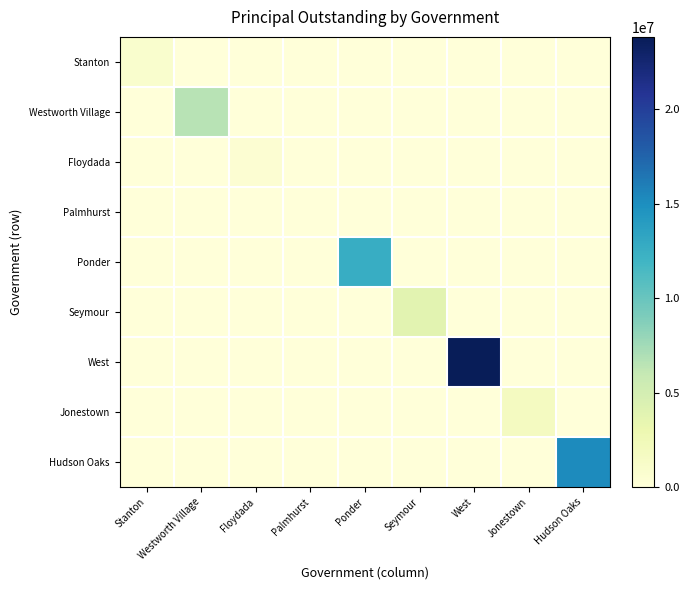

Reading left to right, extract all data points from this chart.

Stanton: Stanton=881000	Westworth Village=0	Floydada=0	Palmhurst=0	Ponder=0	Seymour=0	West=0	Jonestown=0	Hudson Oaks=0
Westworth Village: Stanton=0	Westworth Village=6529000	Floydada=0	Palmhurst=0	Ponder=0	Seymour=0	West=0	Jonestown=0	Hudson Oaks=0
Floydada: Stanton=0	Westworth Village=0	Floydada=550000	Palmhurst=0	Ponder=0	Seymour=0	West=0	Jonestown=0	Hudson Oaks=0
Palmhurst: Stanton=0	Westworth Village=0	Floydada=0	Palmhurst=0	Ponder=0	Seymour=0	West=0	Jonestown=0	Hudson Oaks=0
Ponder: Stanton=0	Westworth Village=0	Floydada=0	Palmhurst=0	Ponder=12638000	Seymour=0	West=0	Jonestown=0	Hudson Oaks=0
Seymour: Stanton=0	Westworth Village=0	Floydada=0	Palmhurst=0	Ponder=0	Seymour=3877000	West=0	Jonestown=0	Hudson Oaks=0
West: Stanton=0	Westworth Village=0	Floydada=0	Palmhurst=0	Ponder=0	Seymour=0	West=23820000	Jonestown=0	Hudson Oaks=0
Jonestown: Stanton=0	Westworth Village=0	Floydada=0	Palmhurst=0	Ponder=0	Seymour=0	West=0	Jonestown=1860000	Hudson Oaks=0
Hudson Oaks: Stanton=0	Westworth Village=0	Floydada=0	Palmhurst=0	Ponder=0	Seymour=0	West=0	Jonestown=0	Hudson Oaks=15205000